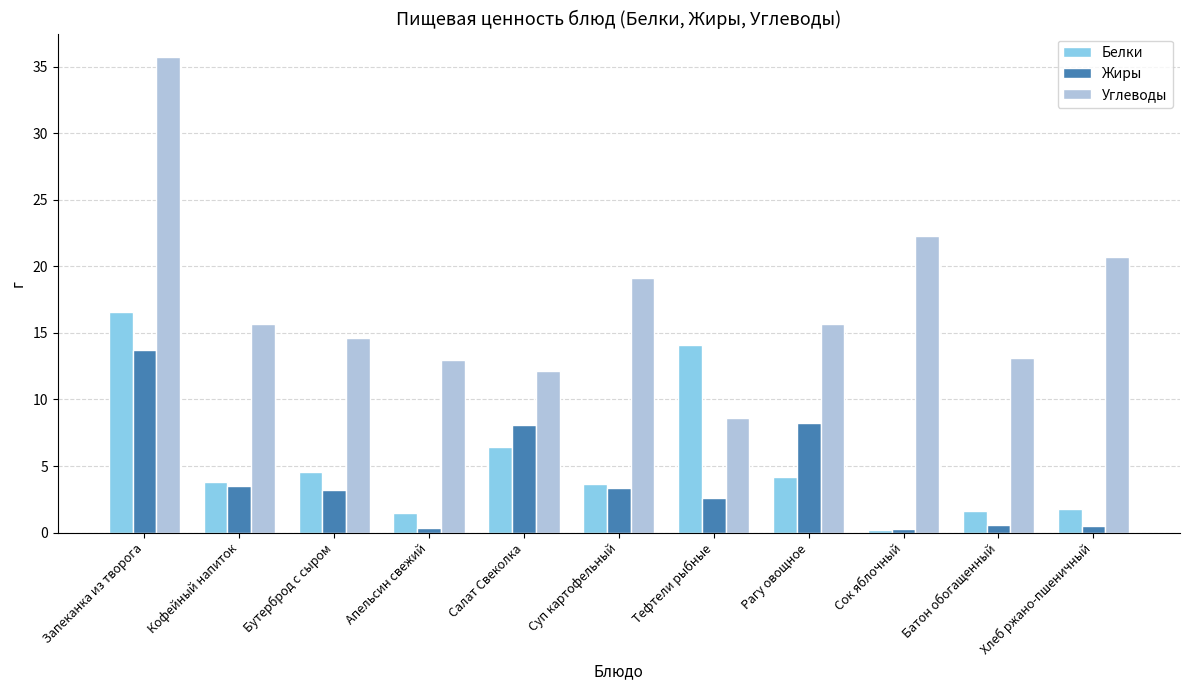

True or false: Жиры has a value of 4.6 at Тефтели рыбные.

False